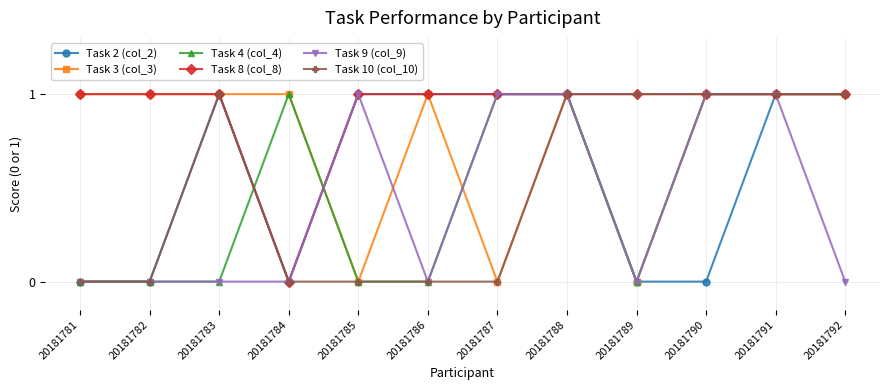

Which series has the largest total across all categories?

Task 8 (col_8)